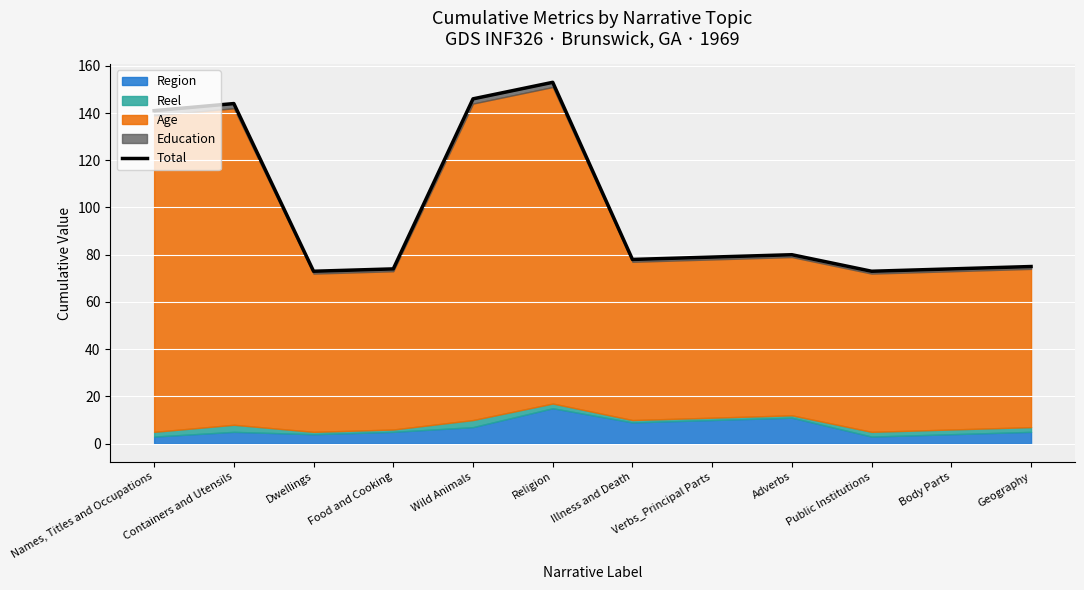

What is the average value?

99